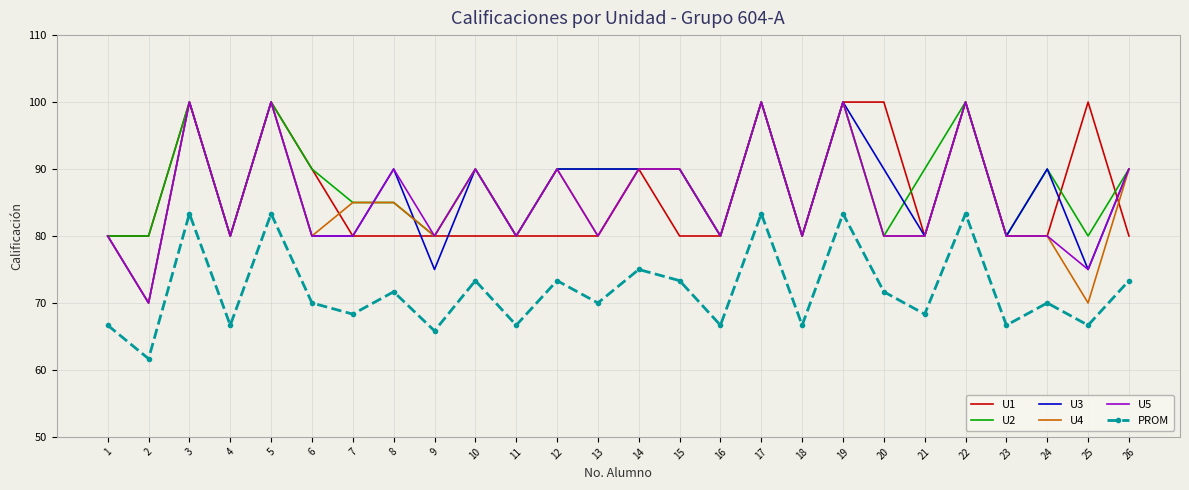

What is the minimum value shown in the chart?

61.7